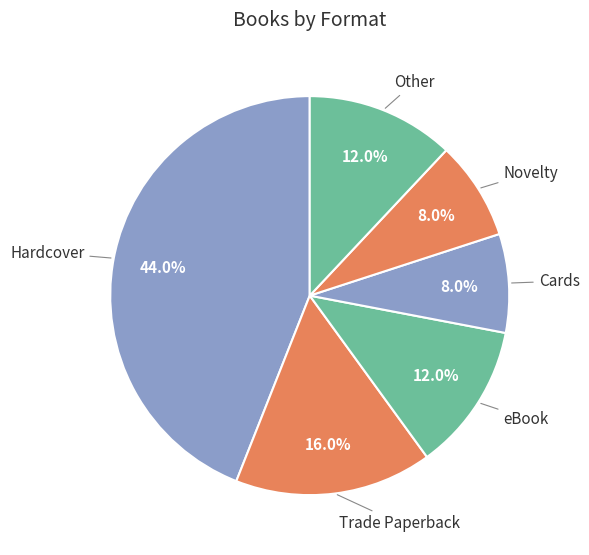

Which slice is the largest?

Hardcover